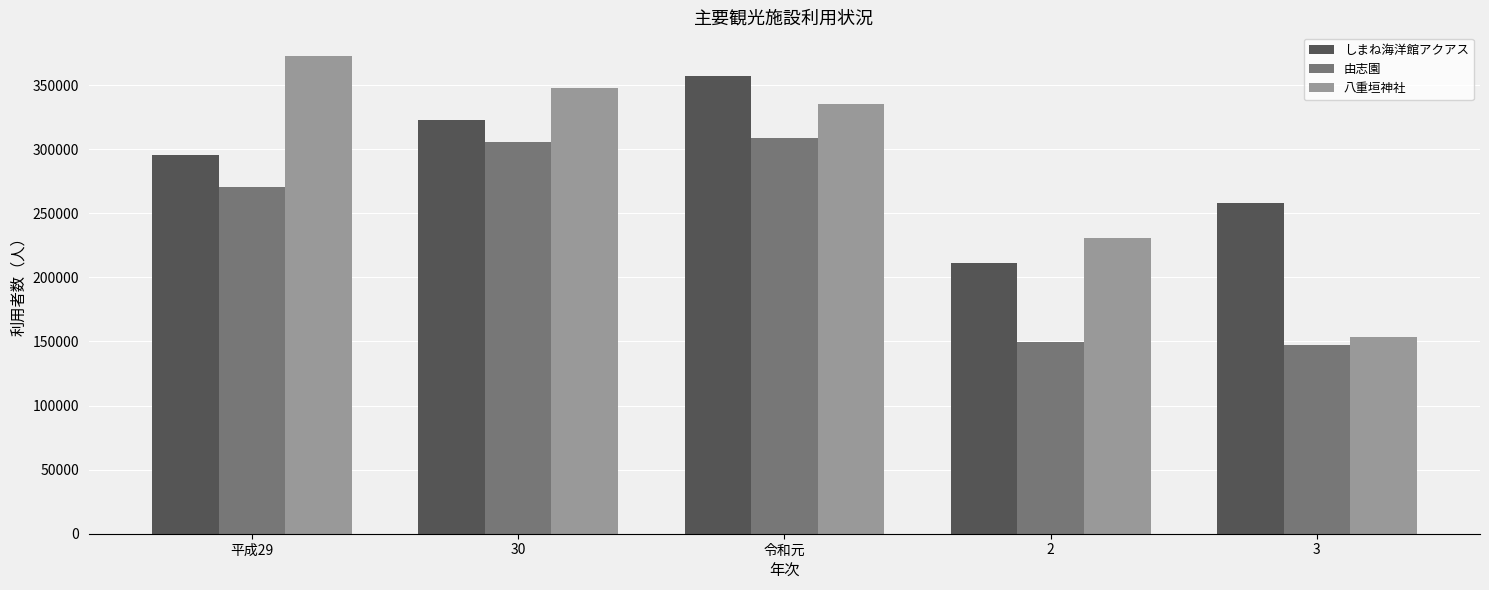

At which label is 八重垣神社 closest to 262797?

2